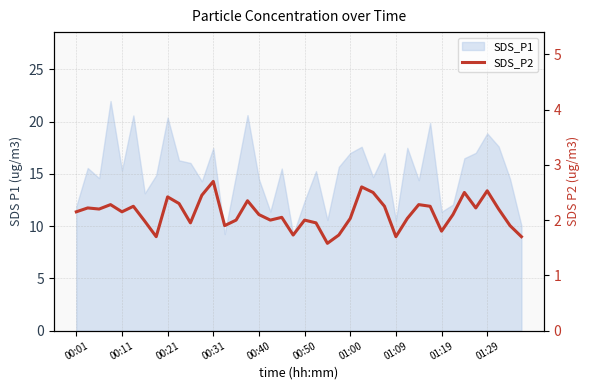

What position from the left is 01:09?

8